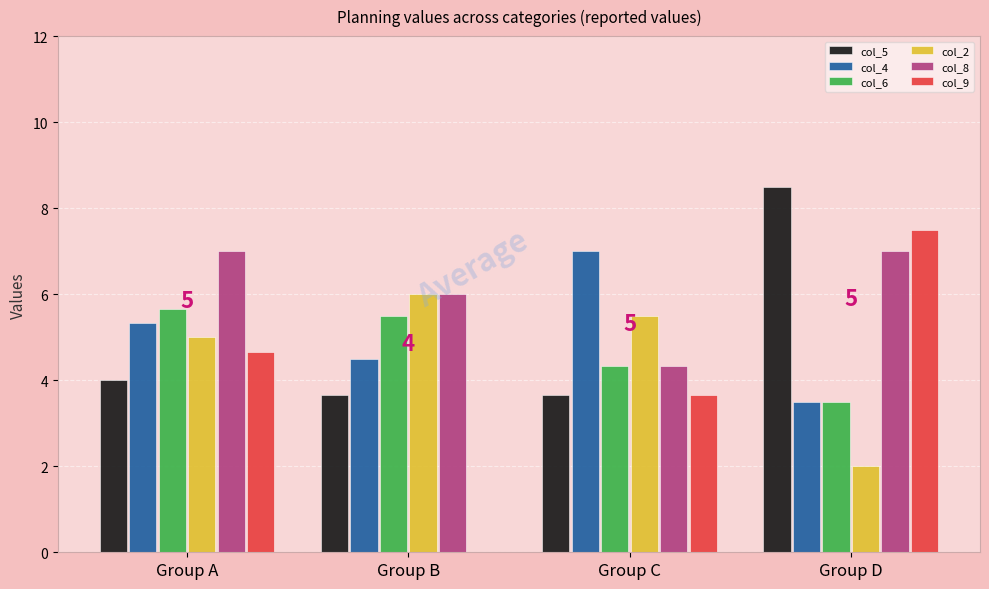

Reading left to right, transcribe all the data shown in this chart.

col_5: 4.0	3.7	3.7	8.5
col_4: 5.3	4.5	7.0	3.5
col_6: 5.7	5.5	4.3	3.5
col_2: 5.0	6.0	5.5	2.0
col_8: 7.0	6.0	4.3	7.0
col_9: 4.7	0.0	3.7	7.5